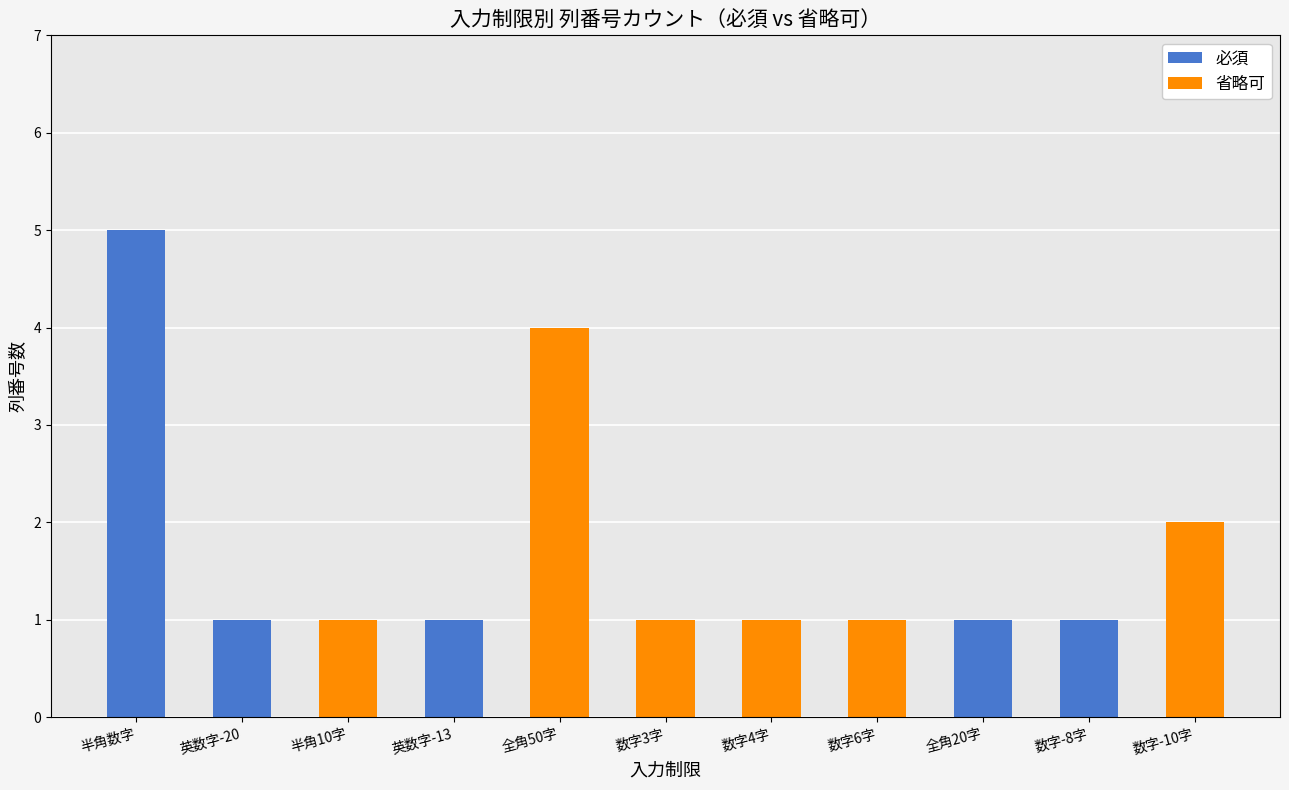

At which category is the sum across all series the highest?

半角数字